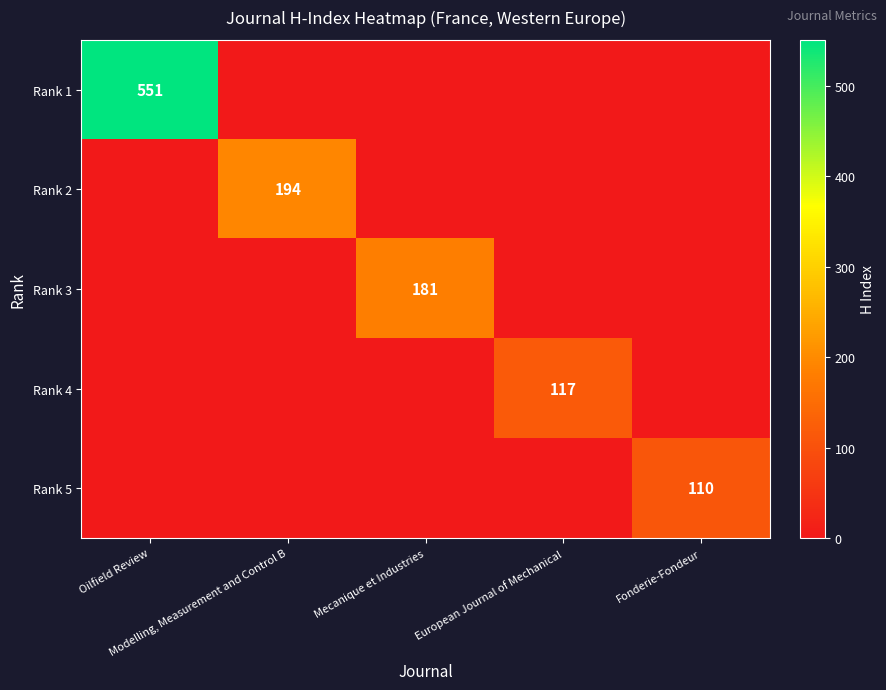

What is the spread (max minus min) of values at Mecanique et Industries?

181